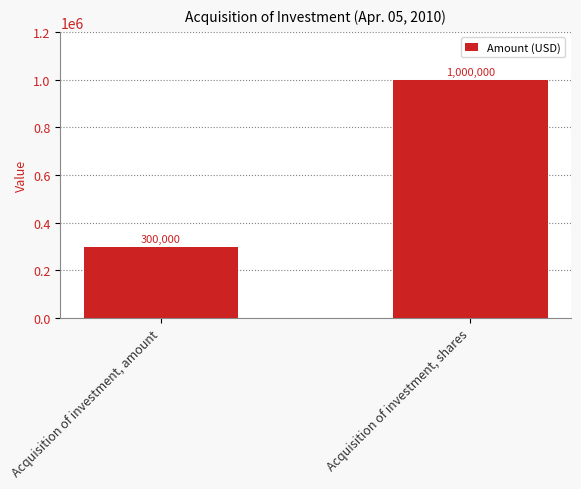

The value at Acquisition of investment, shares is 1000000. True or false?

True